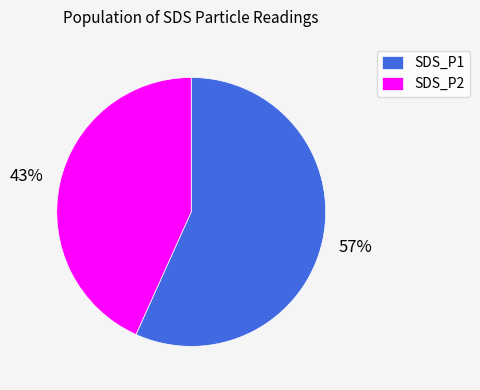

Which has a higher value, SDS_P1 or SDS_P2?

SDS_P1